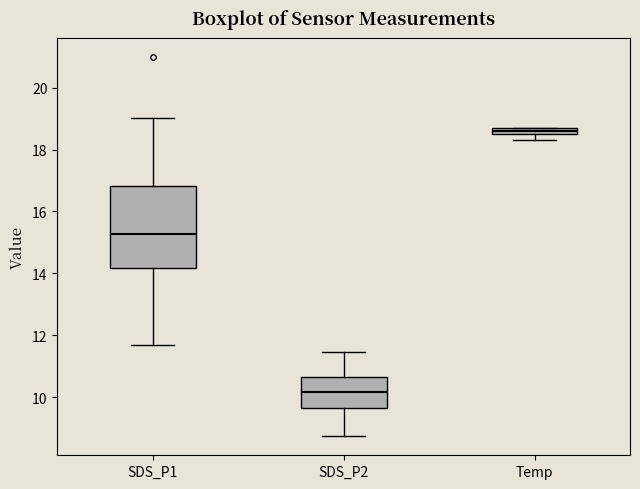

Where is the lower edge of the box for Temp on the y-axis? The values are not printed on the chart, so give them approximately, as read against the axis.

18.6